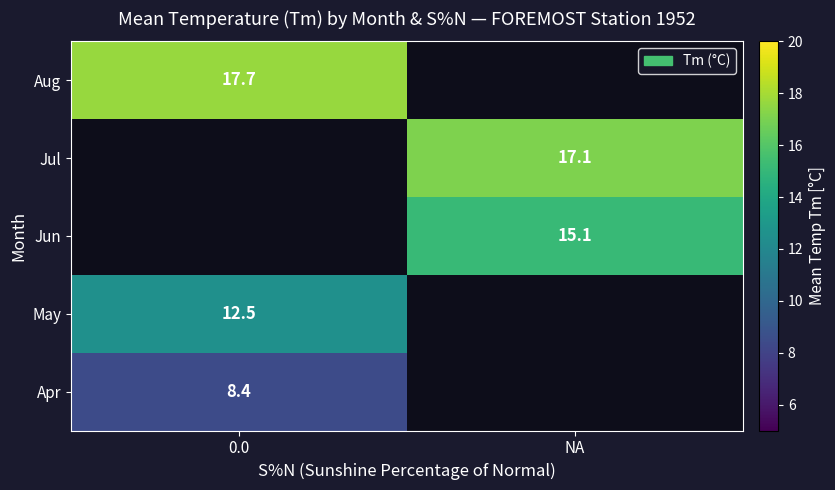

The Jul series shows 10.2 at NA. True or false?

False